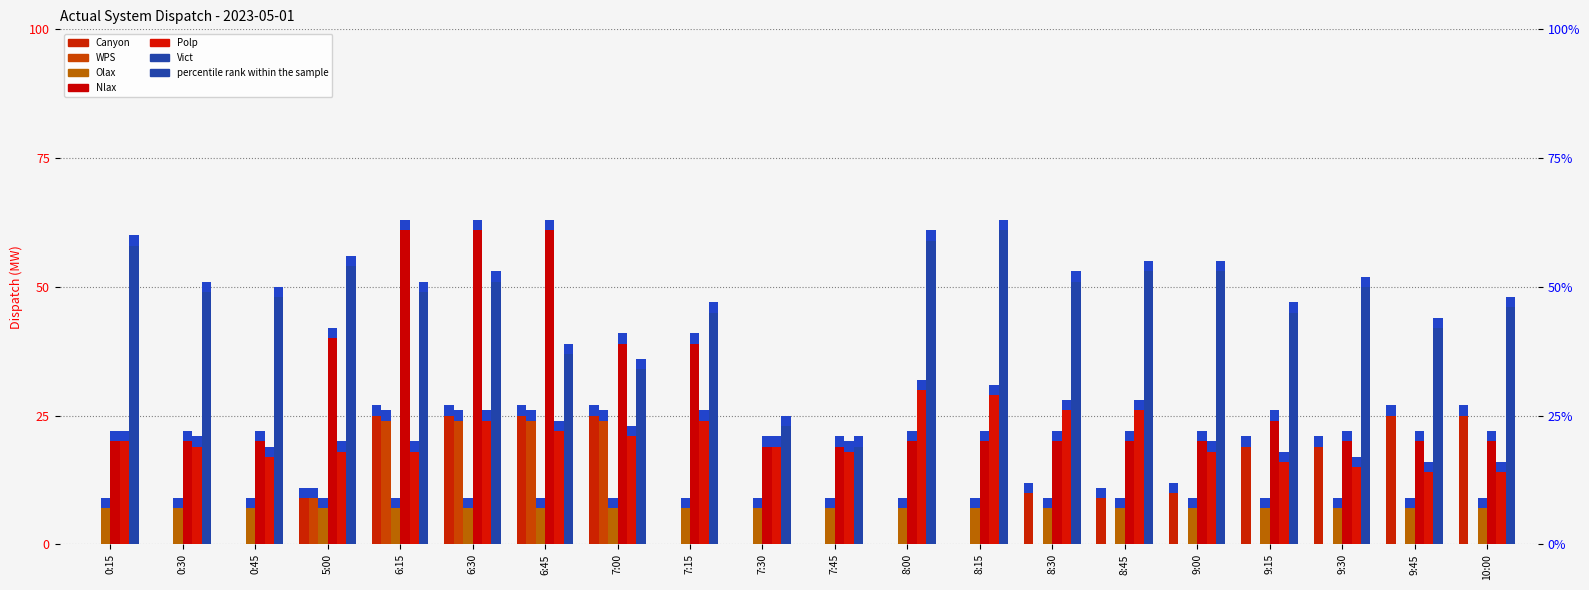

Is it true that Canyon equals 0 at 7:45?

True